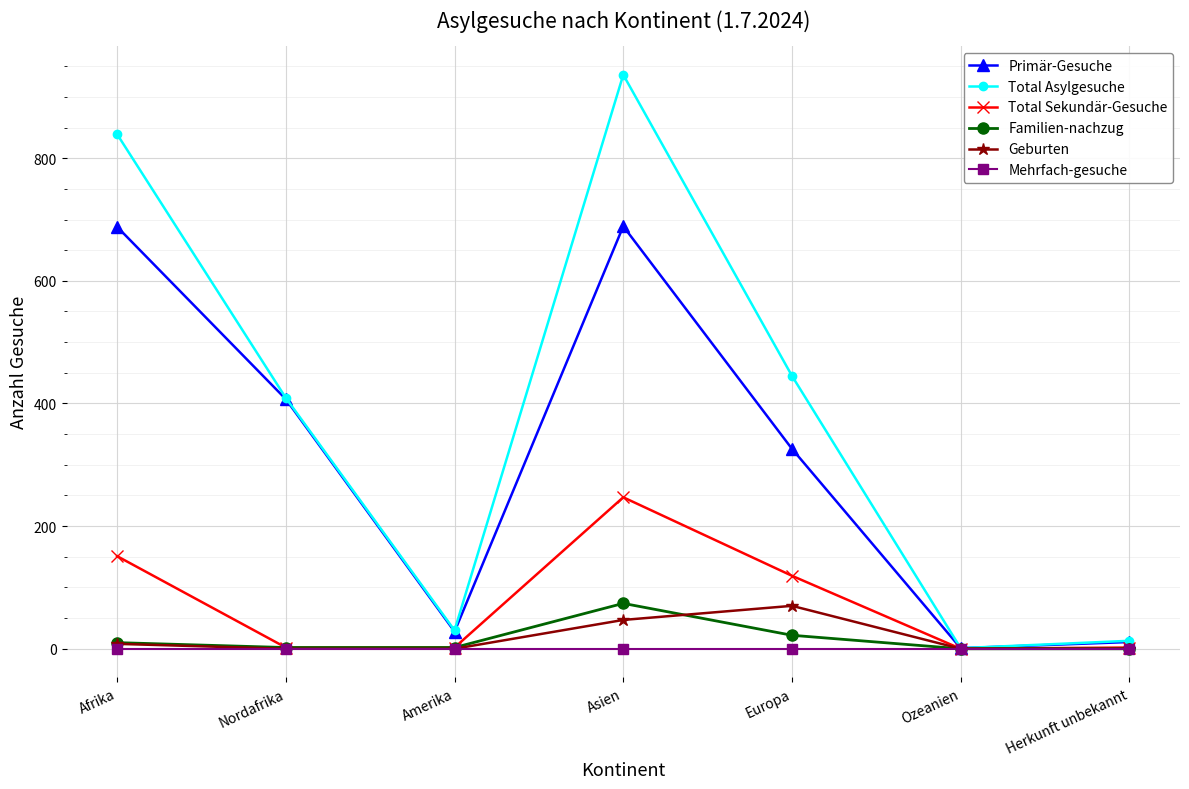

True or false: Primär-Gesuche has more than 2 interior local peaks.

False